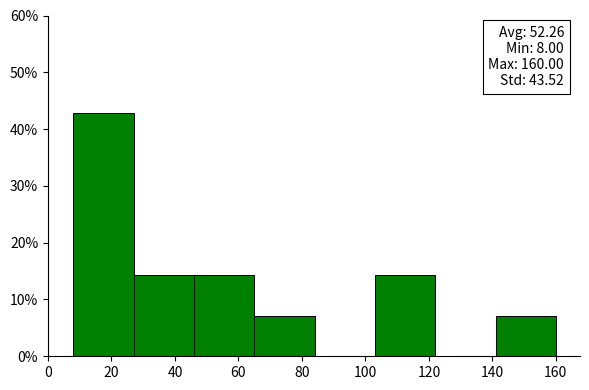

Which range on the x-axis has the tallest bar?

8 to 27